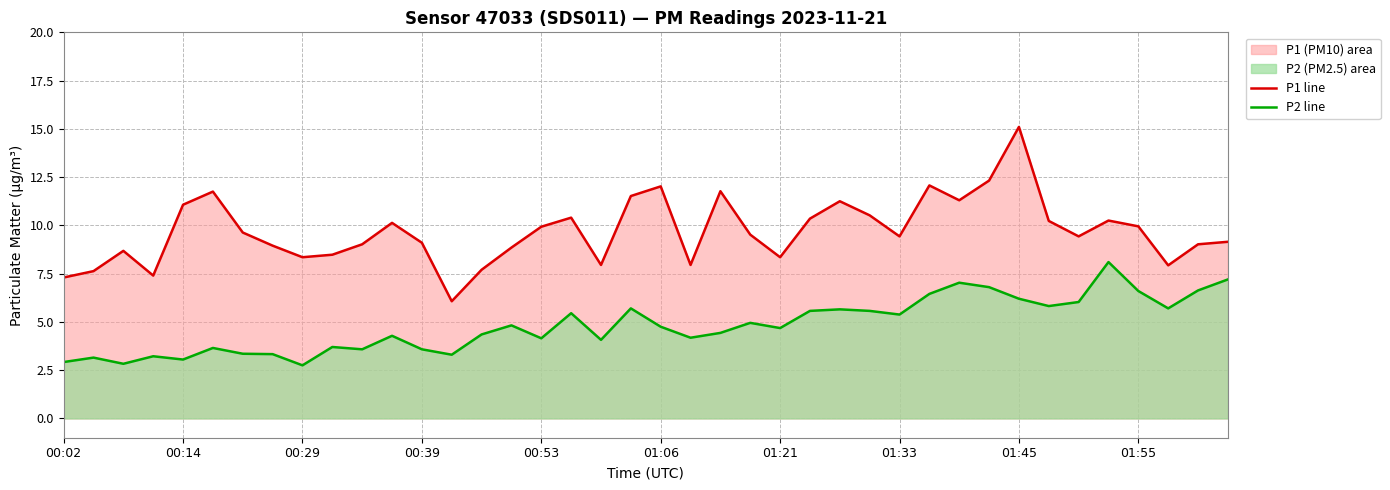

Which series changed the most between 26 and 38?

P1 line